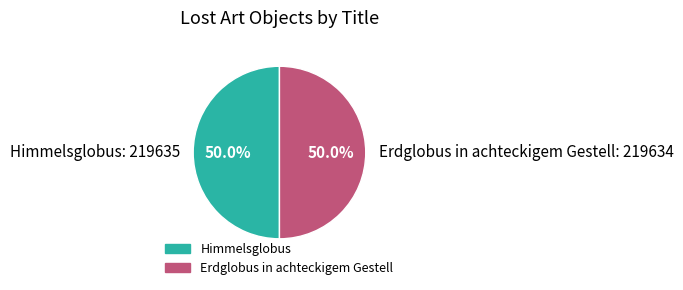

What is the total percentage of Himmelsglobus and Erdglobus in achteckigem Gestell?

100.0%